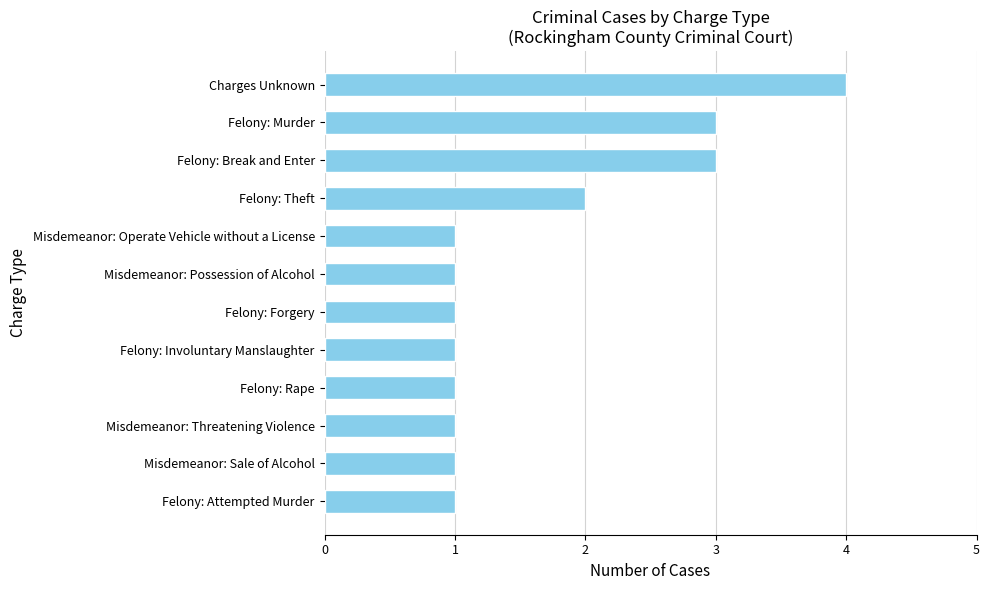

Between Felony: Murder and Misdemeanor: Threatening Violence, which is larger?

Felony: Murder